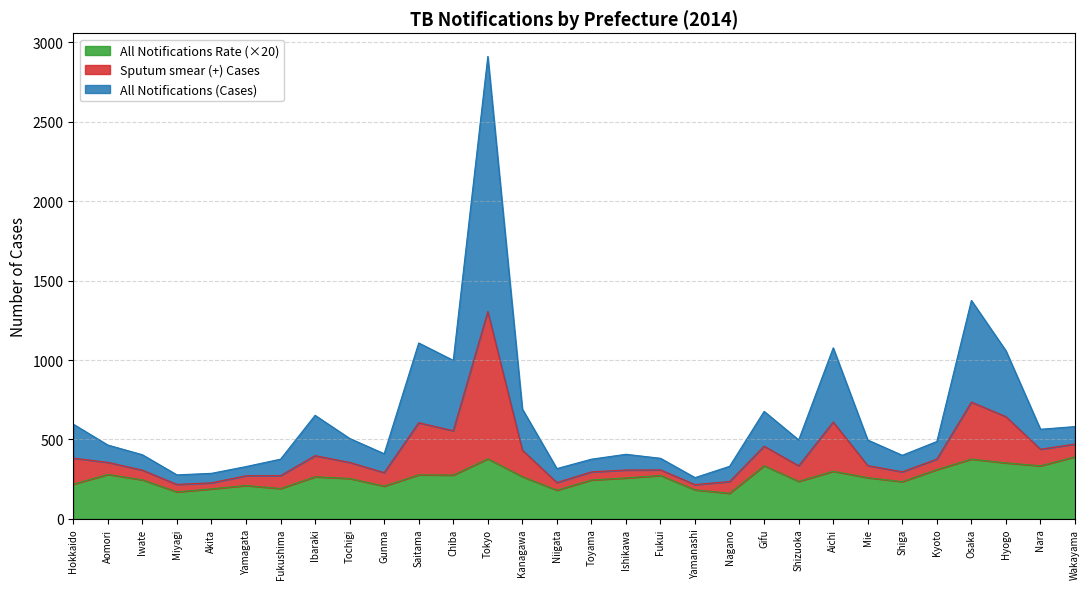

In All Notifications (Cases), how many points are higher than both neighbors (excluding endpoints)?

7